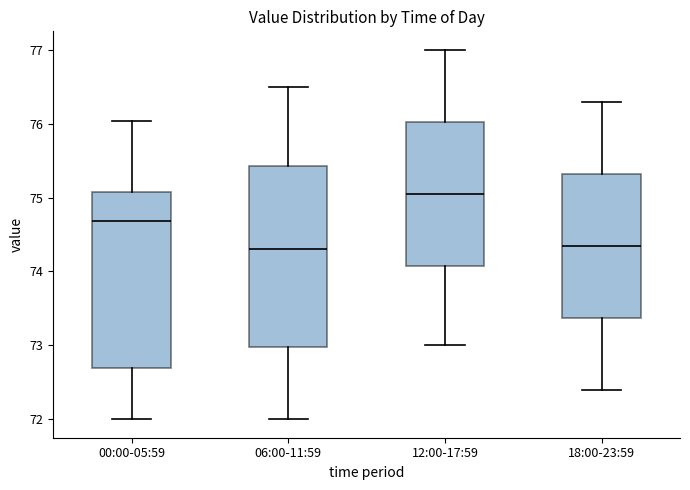

Reading left to right, transcribe this box plot: for each box, give where its median line is, the range the box spans, and where its two whiskers end, as read against the y-axis. The values are not printed on the chart, so give them approximately, as read against the axis.

00:00-05:59: median 74.7, box 72.7 to 75.1, whiskers 72.0 to 76.0
06:00-11:59: median 74.3, box 73.0 to 75.4, whiskers 72.0 to 76.5
12:00-17:59: median 75.1, box 74.1 to 76.0, whiskers 73.0 to 77.0
18:00-23:59: median 74.4, box 73.4 to 75.3, whiskers 72.4 to 76.3